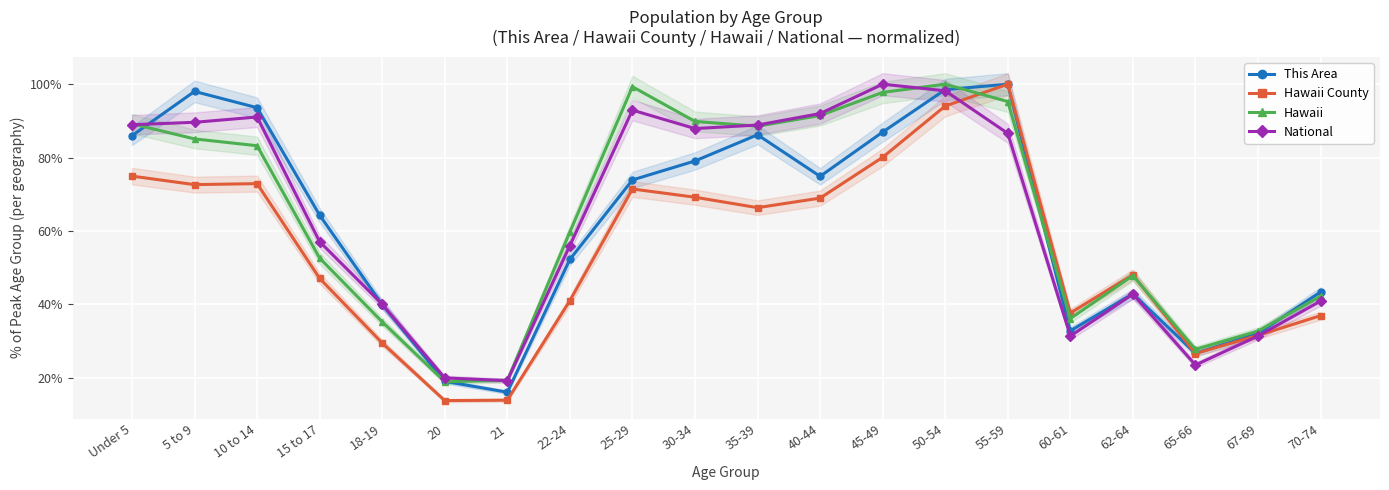

The value of This Area at 30-34 is 79.1. True or false?

True